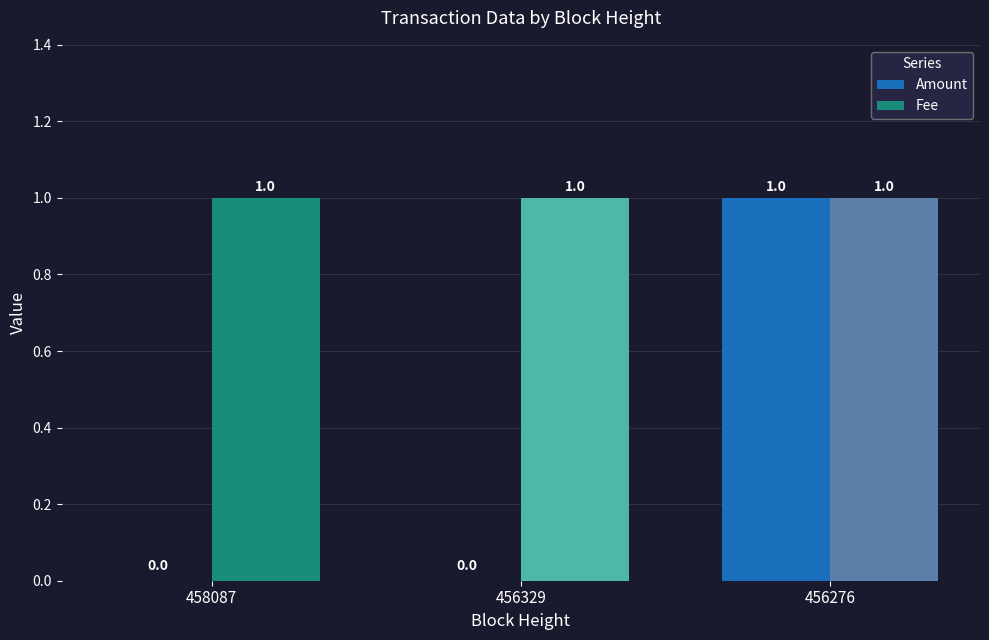

True or false: Amount has a value of 1 at 456276.

True